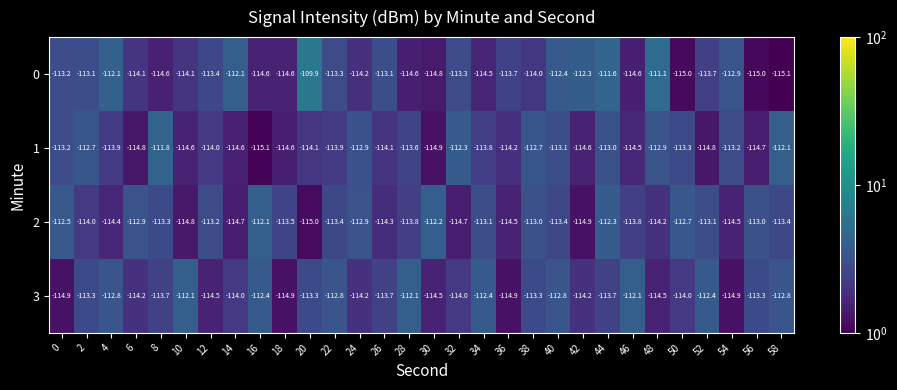

At which category is the sum across all series the highest?

44